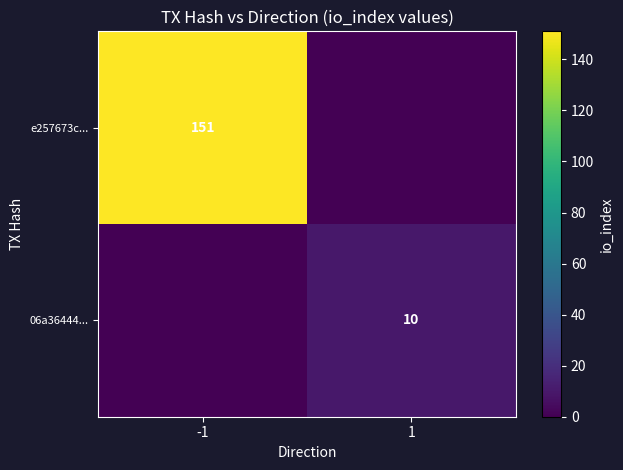

At how many categories does at least one series exceed 58?

1